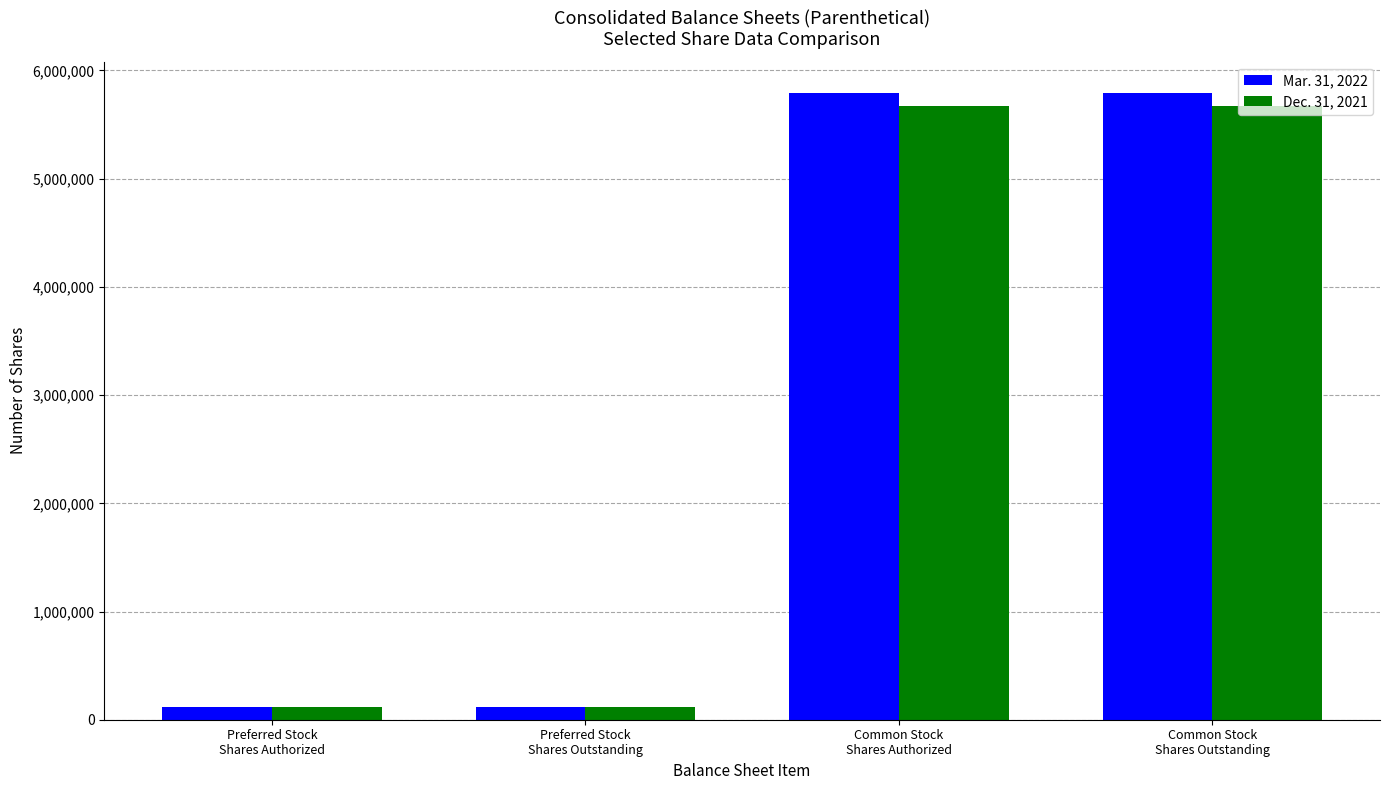

What are all the series names shown in the legend?

Mar. 31, 2022, Dec. 31, 2021